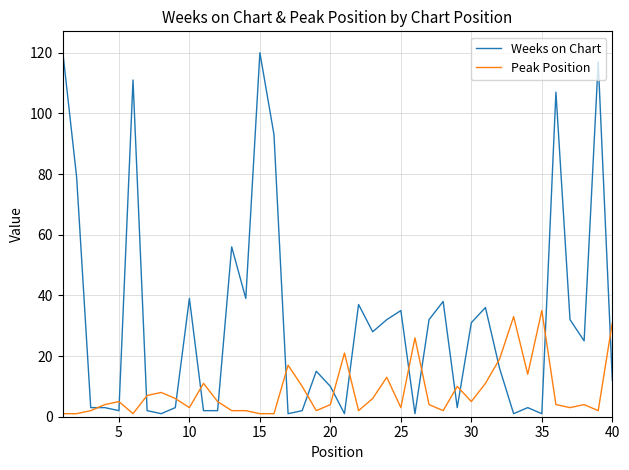

Which series has the largest total across all categories?

Weeks on Chart